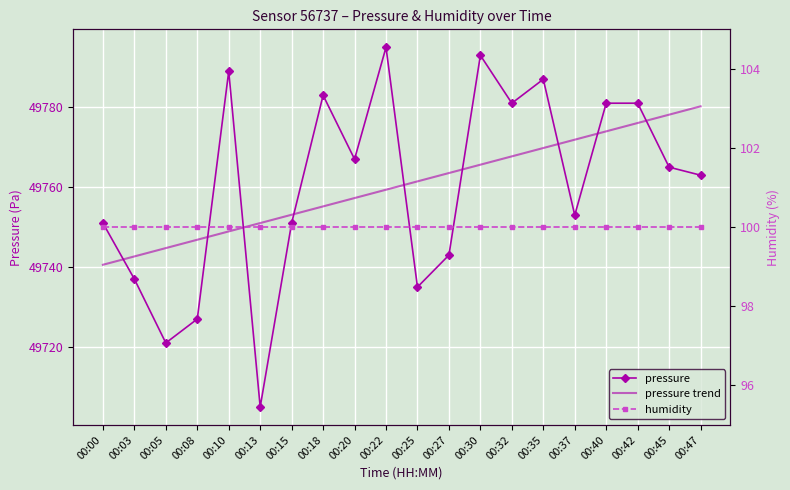

Reading left to right, transcribe all the data shown in this chart.

pressure: 49750.9	49737.0	49721.0	49727.0	49788.8	49705.1	49750.9	49782.8	49766.9	49794.8	49735.0	49742.9	49792.8	49780.8	49786.8	49752.9	49780.8	49780.8	49764.9	49762.9
pressure trend: 49740.5	49742.6	49744.7	49746.8	49748.9	49750.9	49753.0	49755.1	49757.2	49759.3	49761.3	49763.4	49765.5	49767.6	49769.7	49771.7	49773.8	49775.9	49778.0	49780.1
humidity: 100.0	100.0	100.0	100.0	100.0	100.0	100.0	100.0	100.0	100.0	100.0	100.0	100.0	100.0	100.0	100.0	100.0	100.0	100.0	100.0